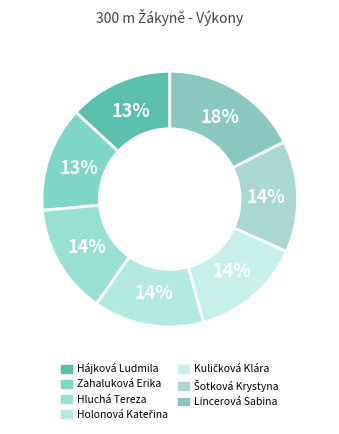

Is it true that Šotková Krystyna is 21% of the pie?

False